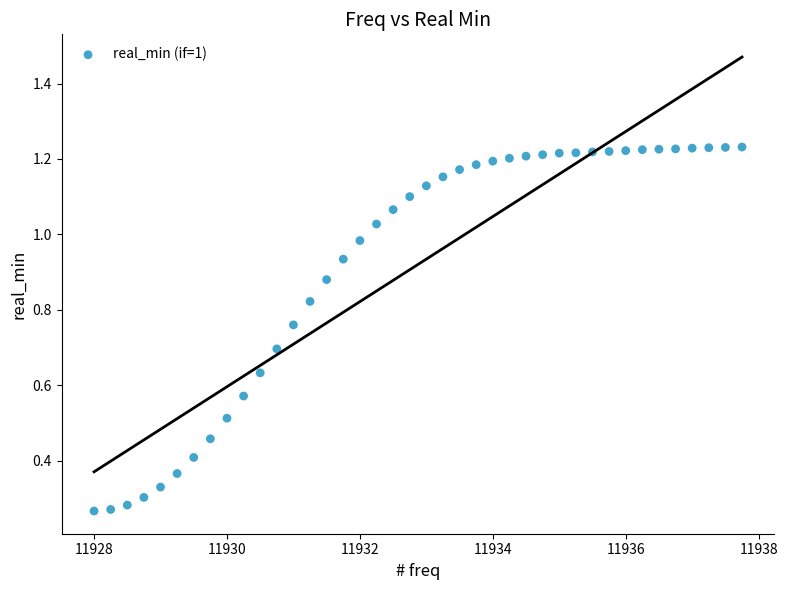

What is the range of X values (max minus min)?

9.8